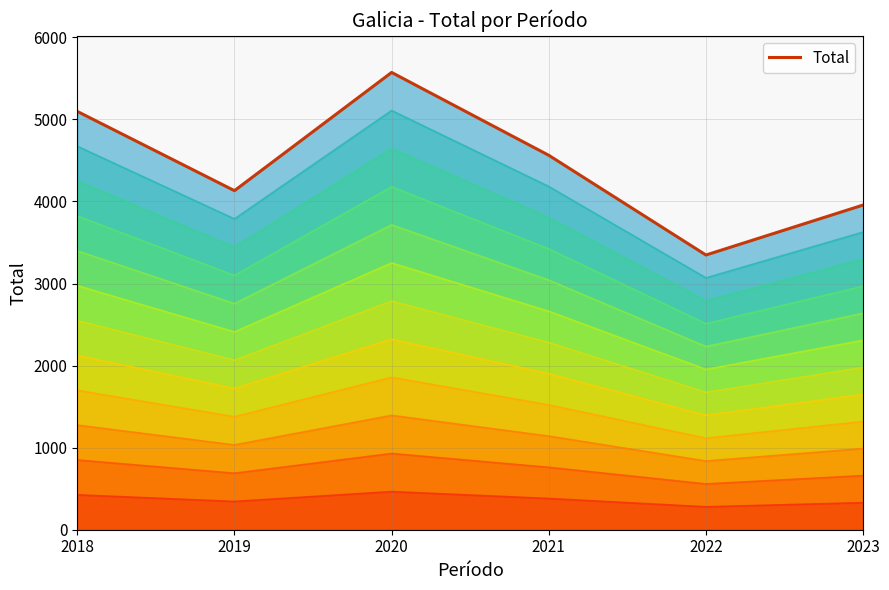

Where is the data nearest to the value 4460?

2021